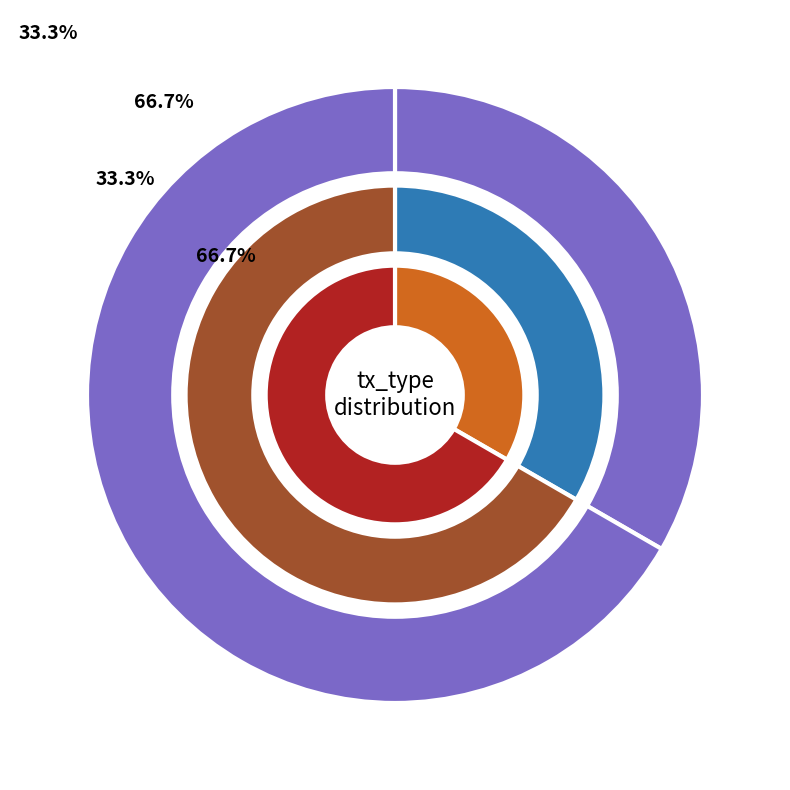

What portion of the pie excludes Vote?

33.3%